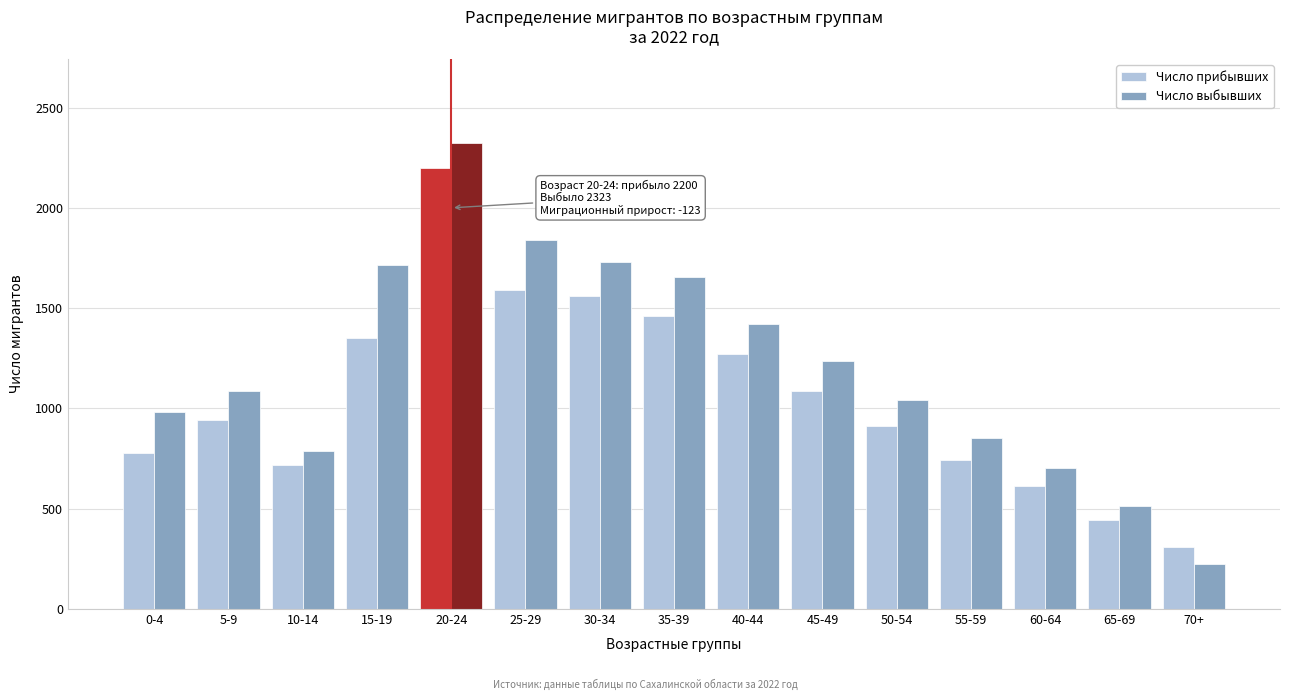

Reading left to right, transcribe all the data shown in this chart.

Число прибывших: 0-4=778	5-9=942	10-14=719	15-19=1351	20-24=2200	25-29=1588	30-34=1562	35-39=1463	40-44=1271	45-49=1087	50-54=912	55-59=743	60-64=612	65-69=445	70+=307
Число выбывших: 0-4=983	5-9=1086	10-14=790	15-19=1713	20-24=2323	25-29=1842	30-34=1731	35-39=1654	40-44=1423	45-49=1234	50-54=1043	55-59=854	60-64=701	65-69=512	70+=223